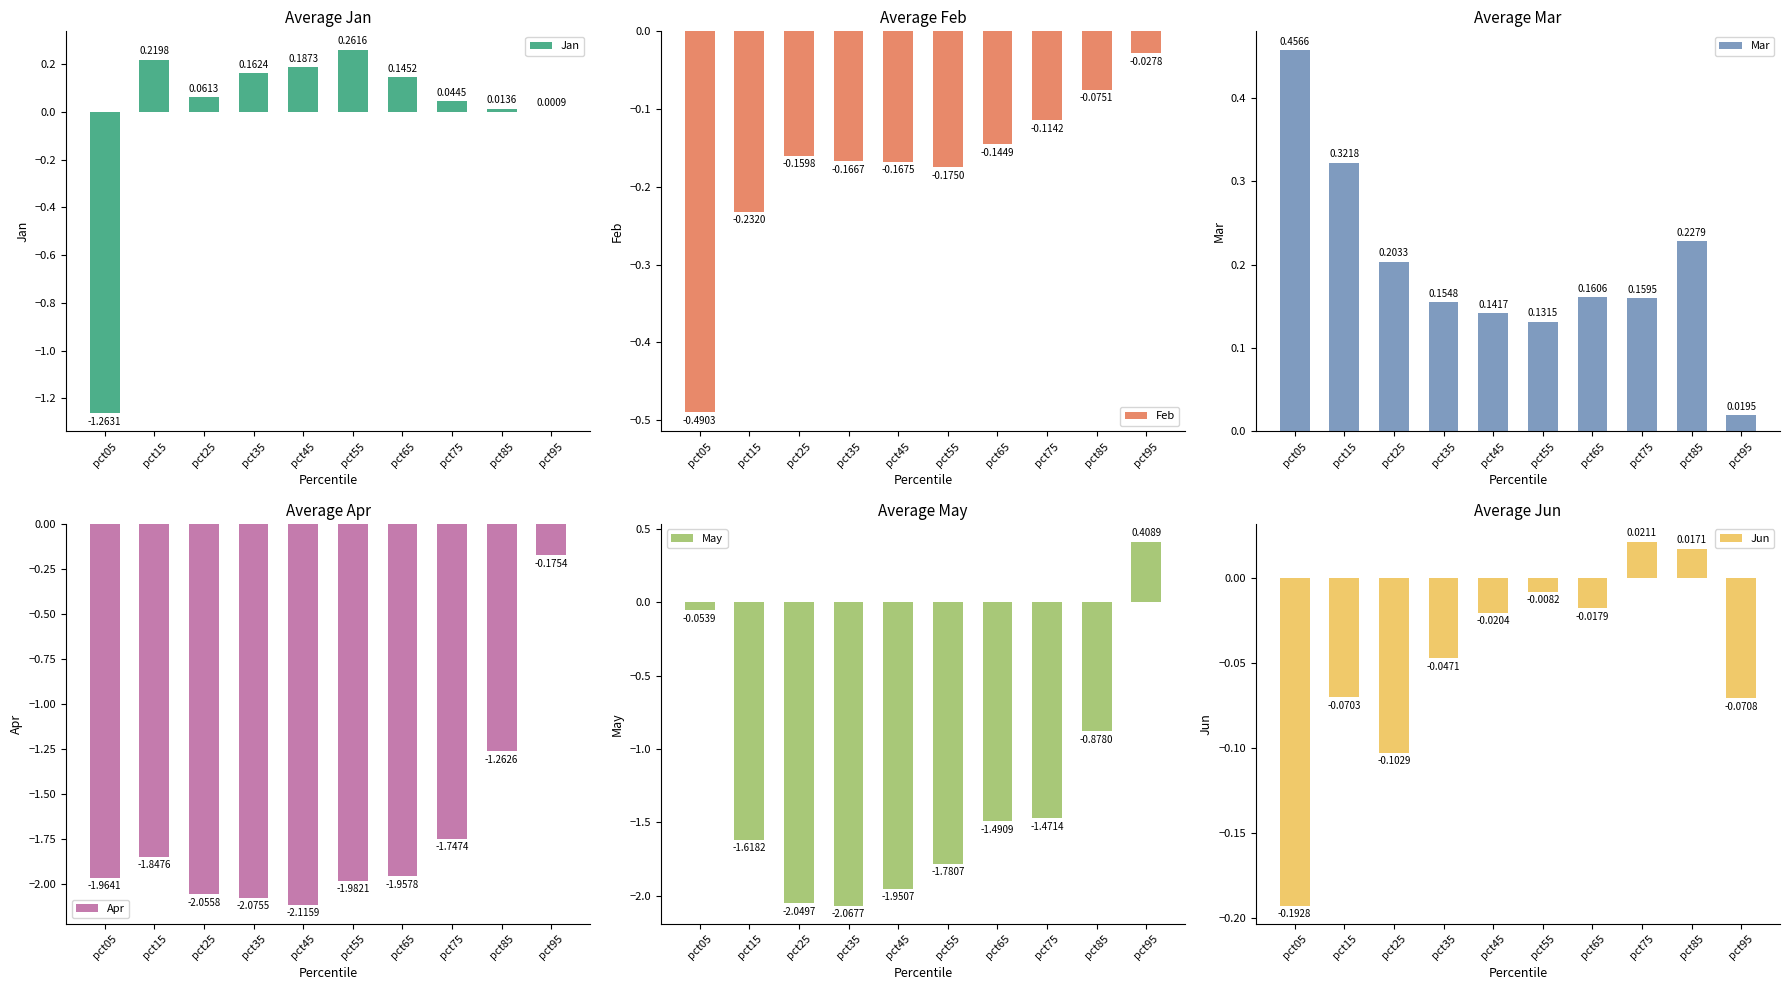

What are all the series names shown in the legend?

Jan, Feb, Mar, Apr, May, Jun